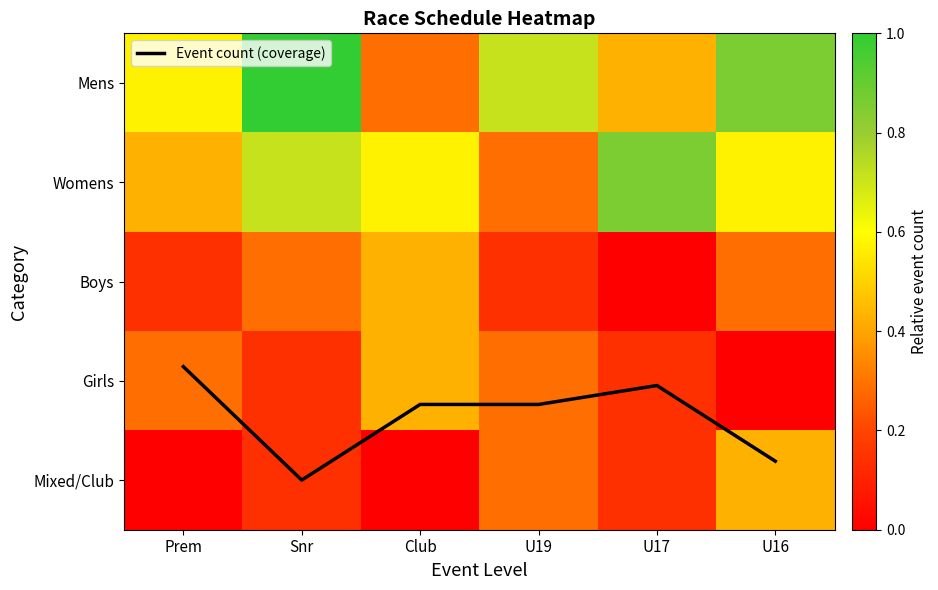

What is the sum of the Mixed/Club values at Club and U17?

0.1